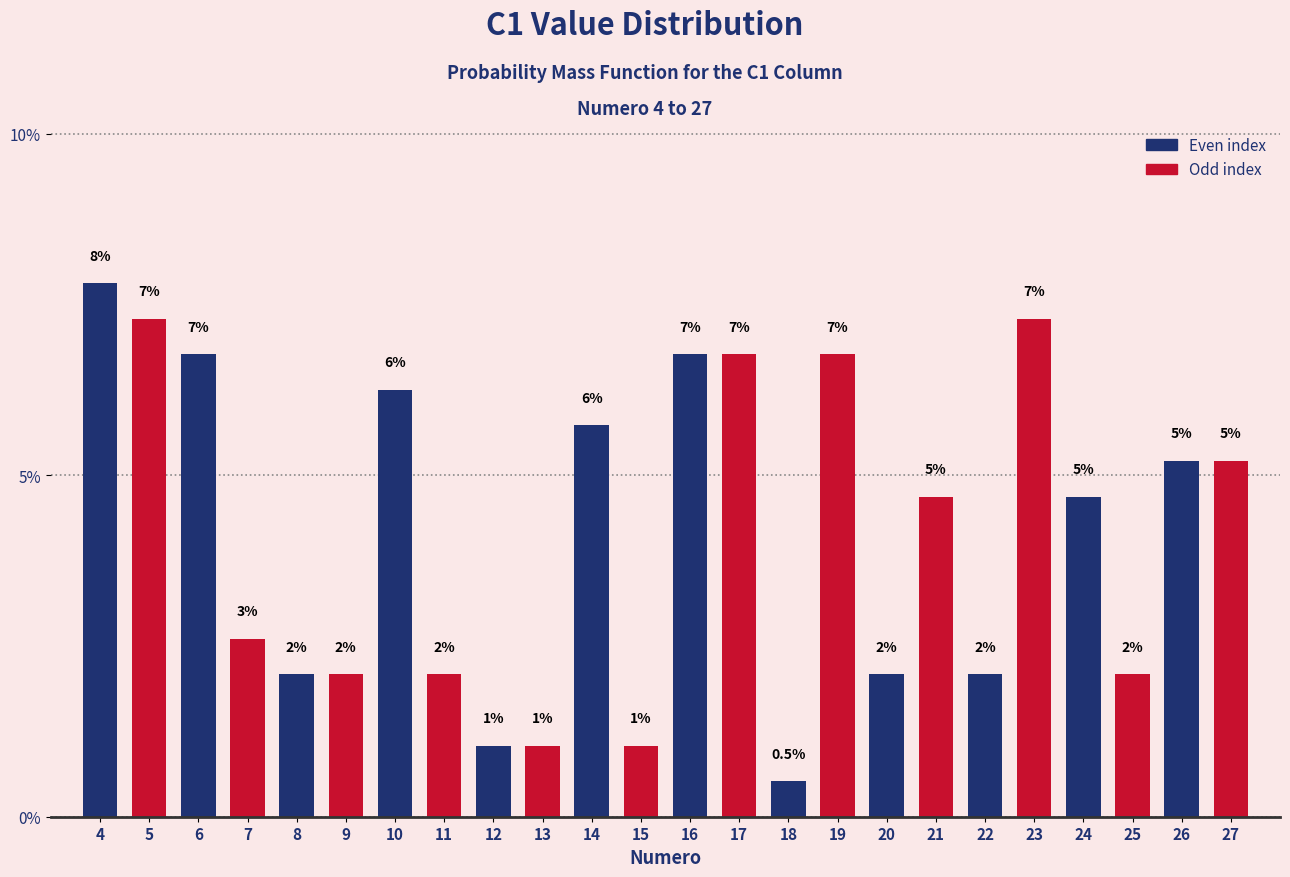

Are the bars horizontal?

No